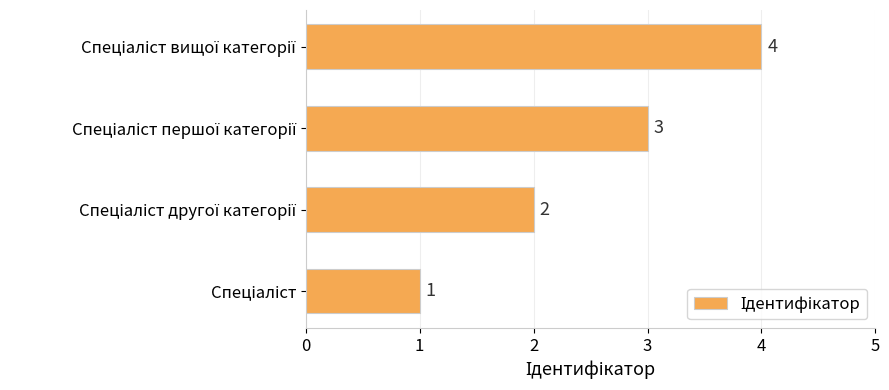

How many values are between 2 and 4?

3